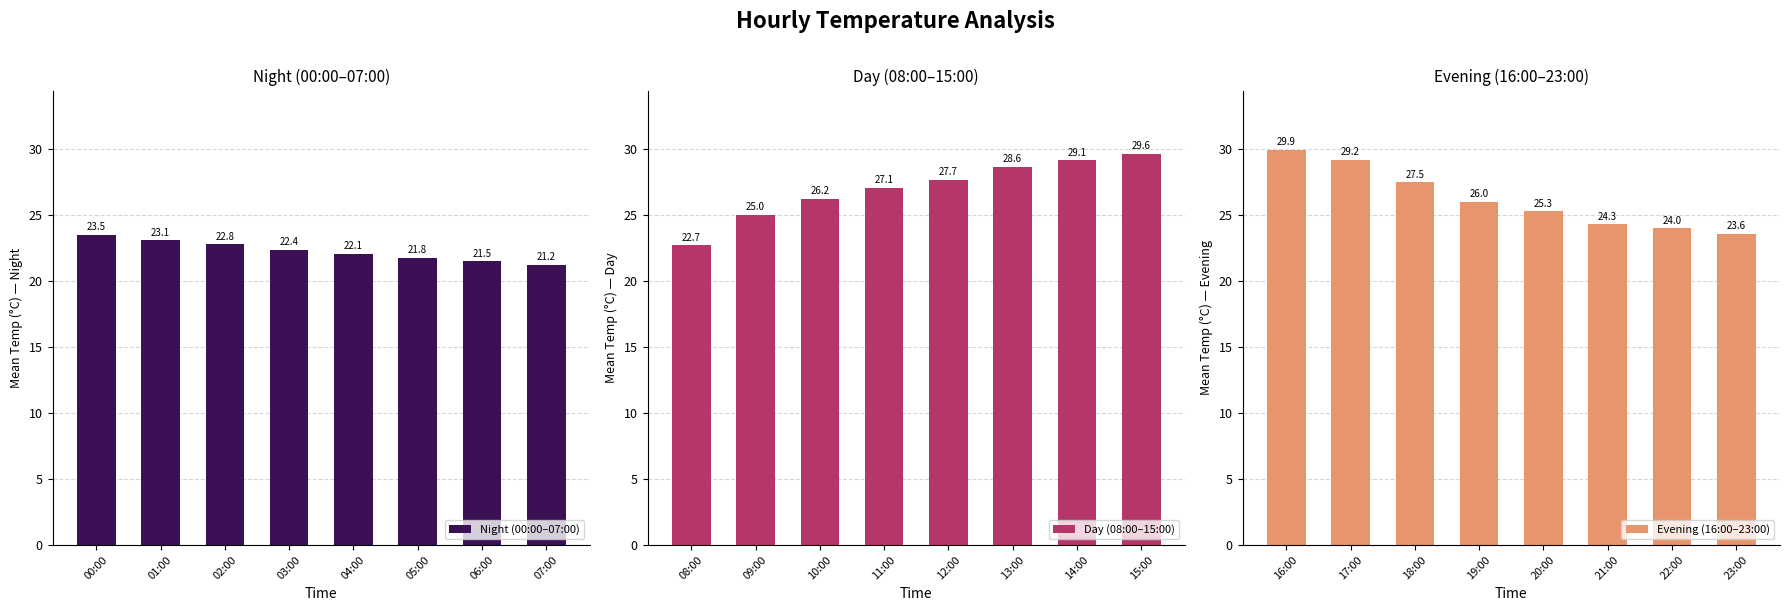

What value does the Evening (16:00–23:00) series have at 22:00?

24.0